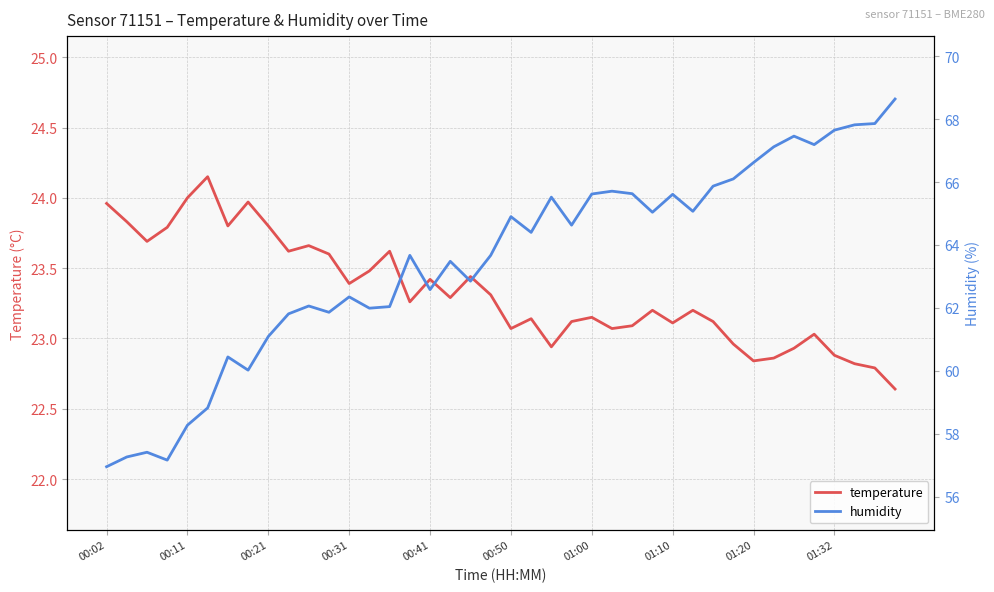

What position from the left is 25?

26